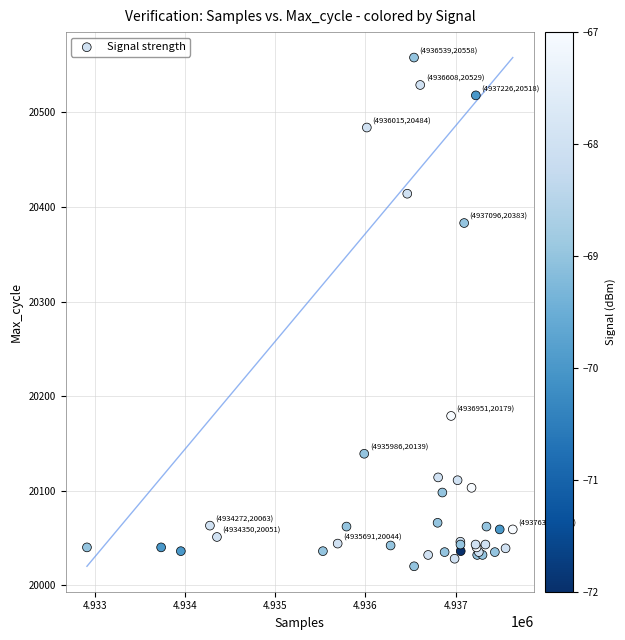

What Y value in the scatter plot is closest to 20289?

20383